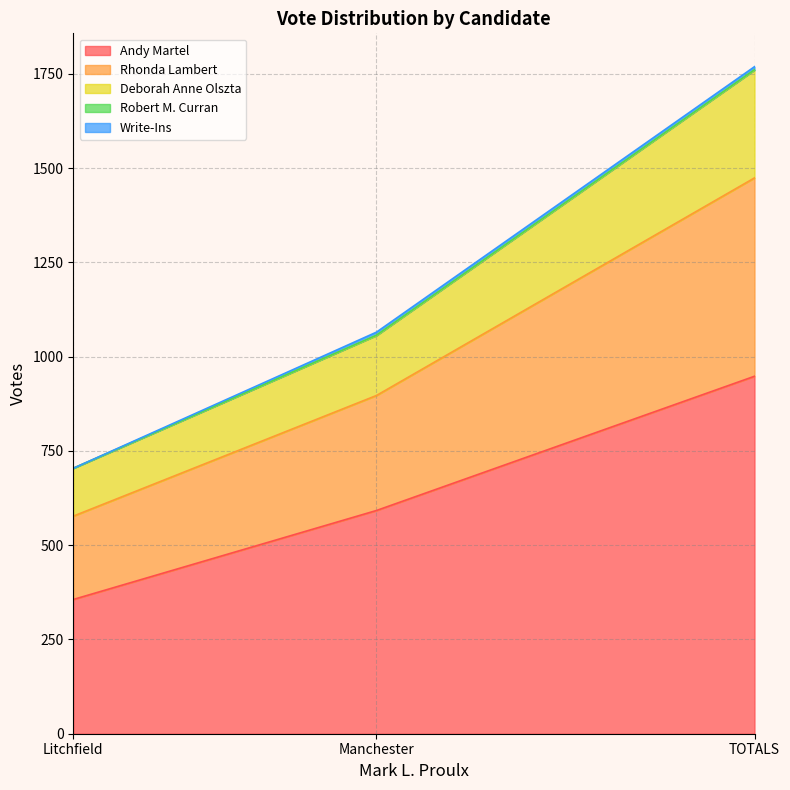

At which label does Andy Martel reach its minimum?

Litchfield